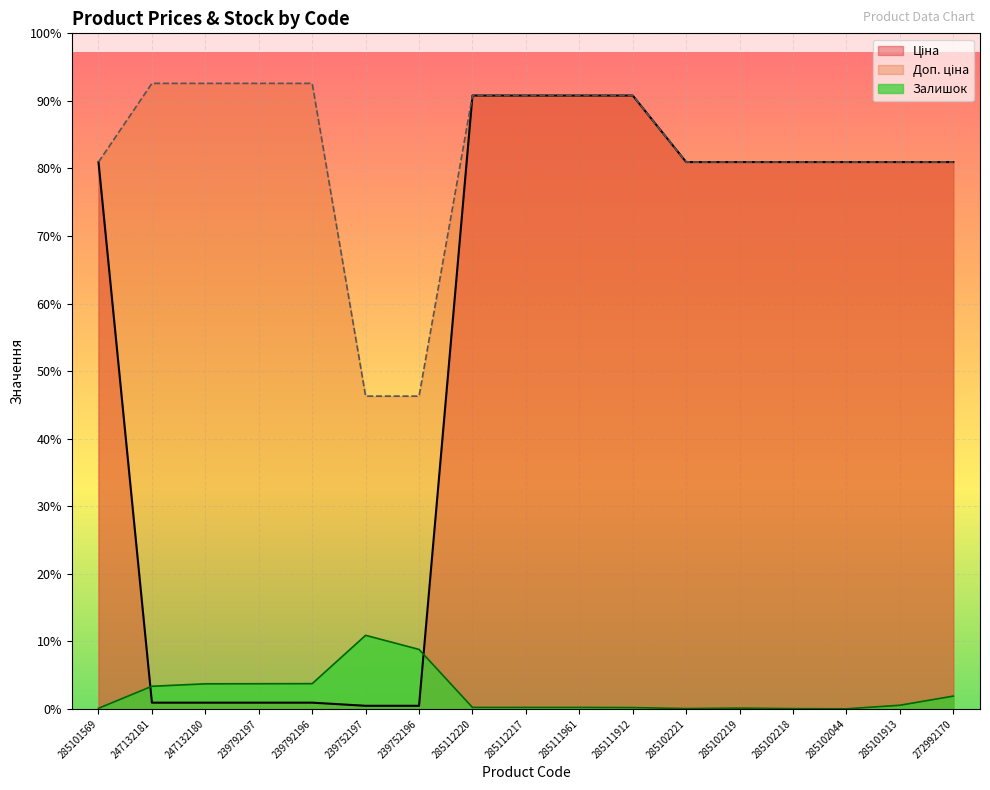

What is the difference between the highest and lowest values at 239792196?

11295.9